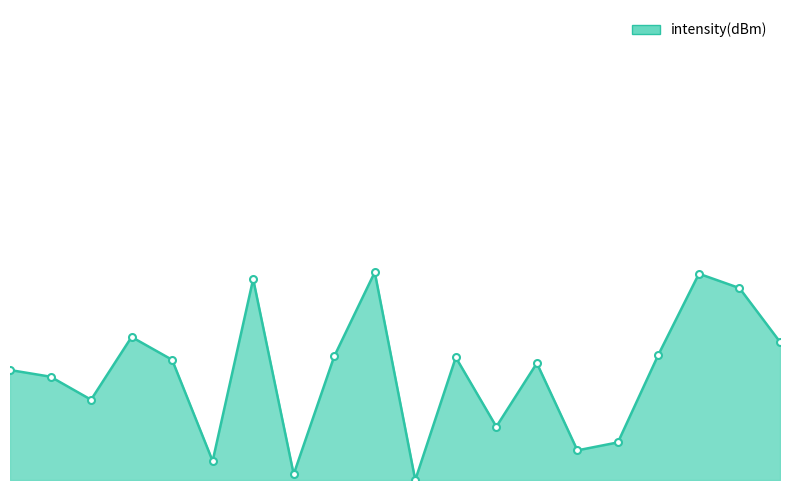

Is this an area chart (filled region under the line)?

Yes